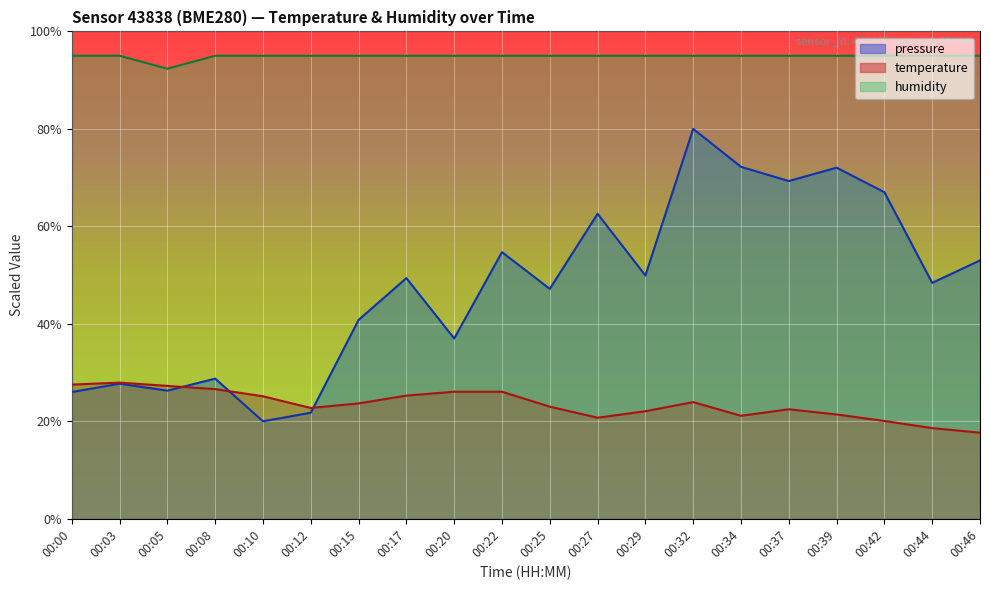

What is the total value across all series at 00:39?

188.4